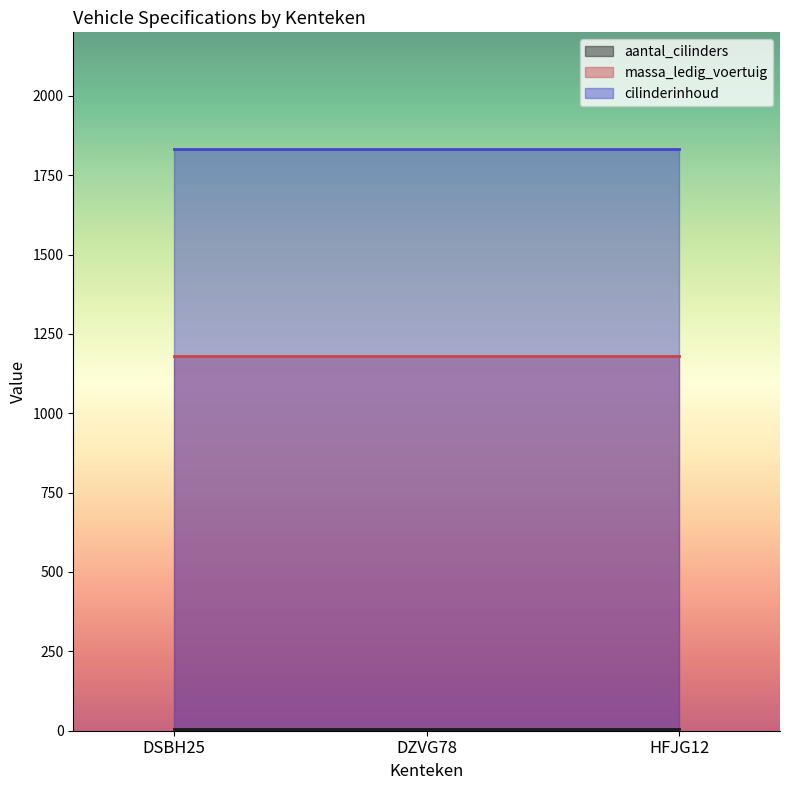

At which label is massa_ledig_voertuig closest to 1180?

DSBH25